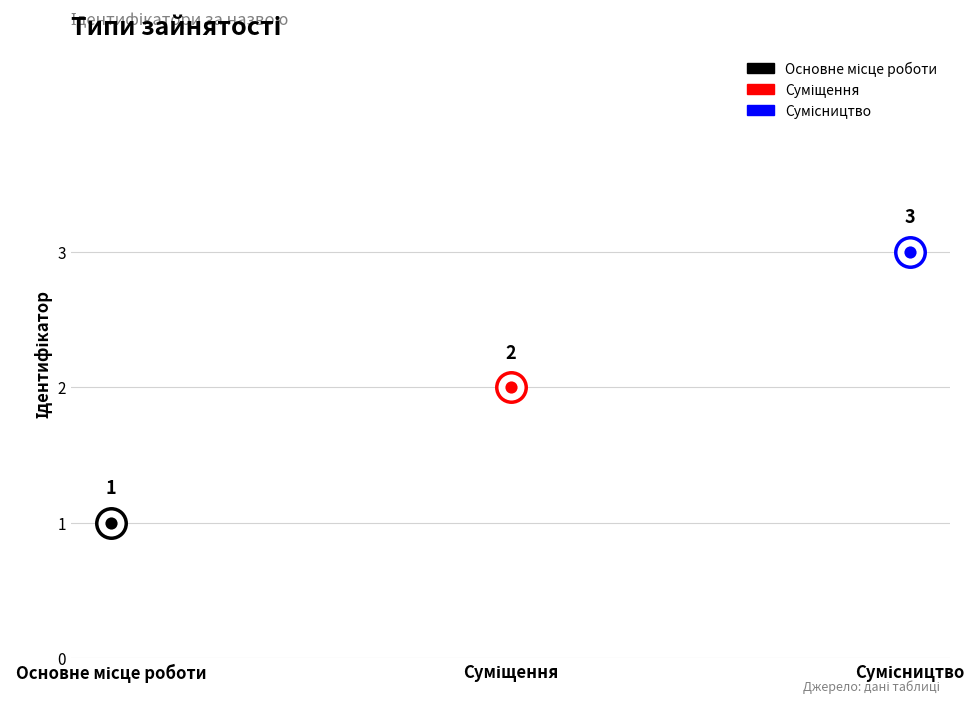

What is the change in value from Суміщення to Сумісництво?

+1